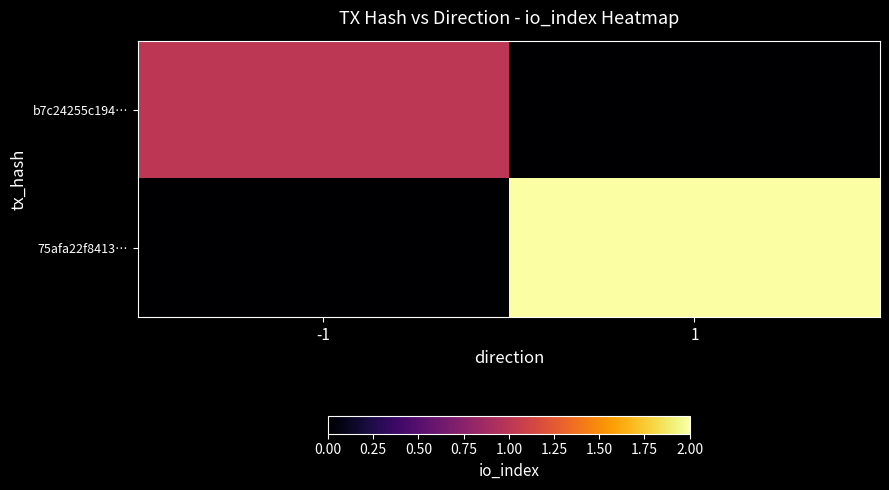

Which series has the largest total across all categories?

75afa22f8413…